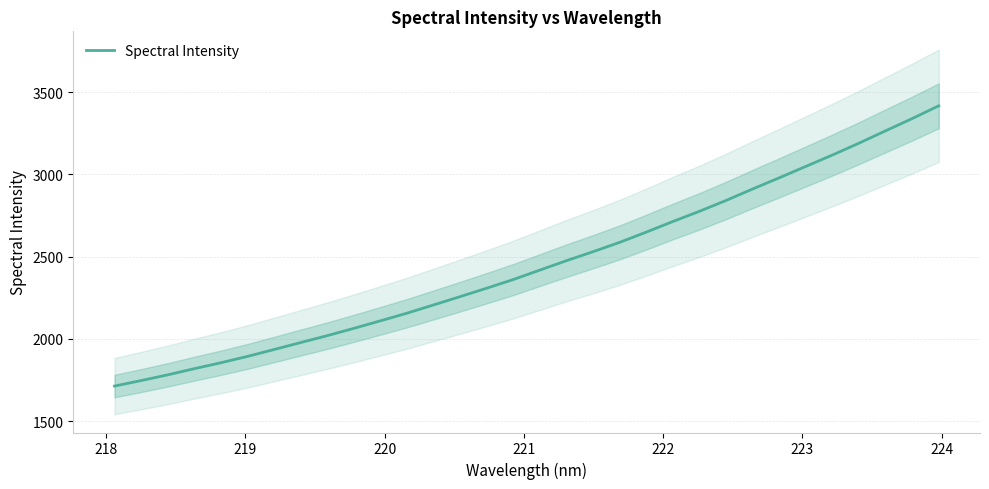

How many series are shown in this chart?

1